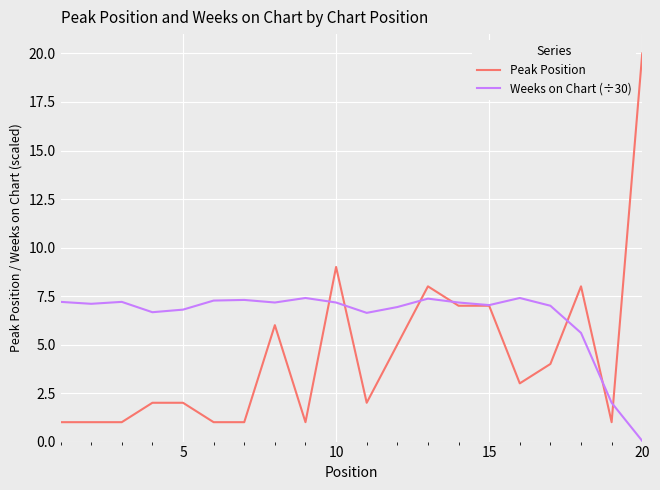

List the series in order of their overall mean, highest first.

Weeks on Chart (÷30), Peak Position